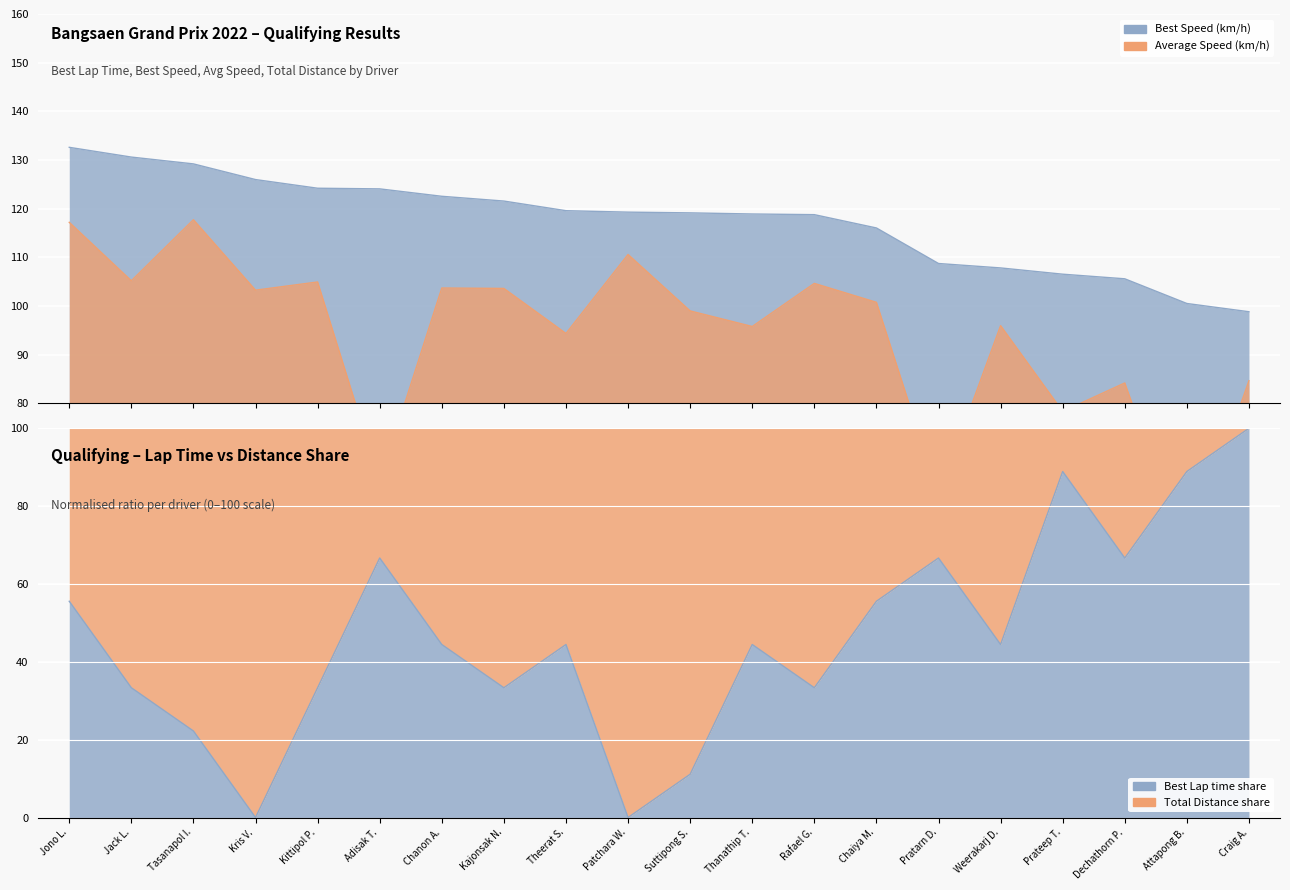

The value of Total Distance at Suttipong S. is 2.3. True or false?

False